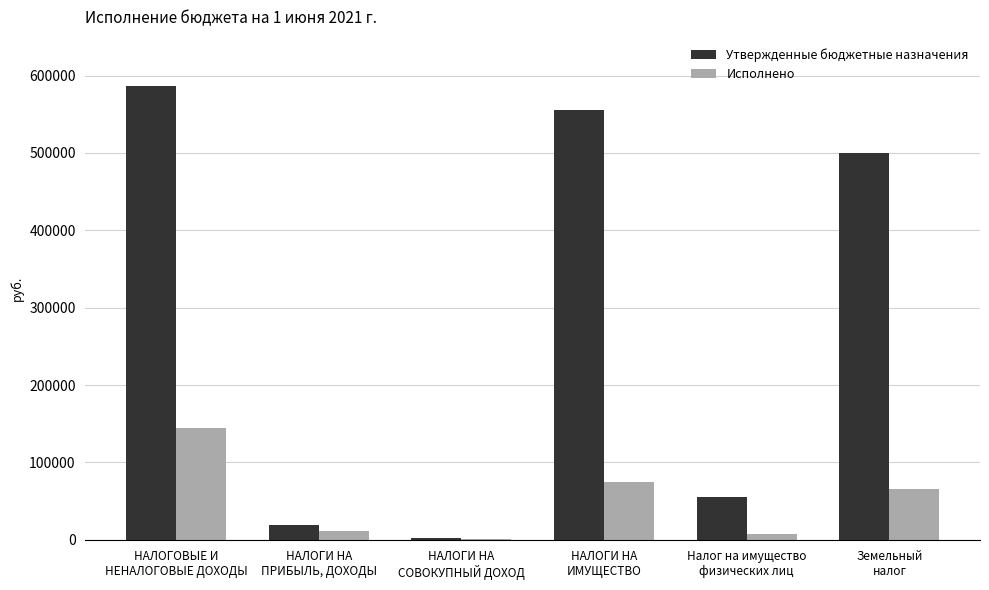

Does the chart contain stacked bars?

No